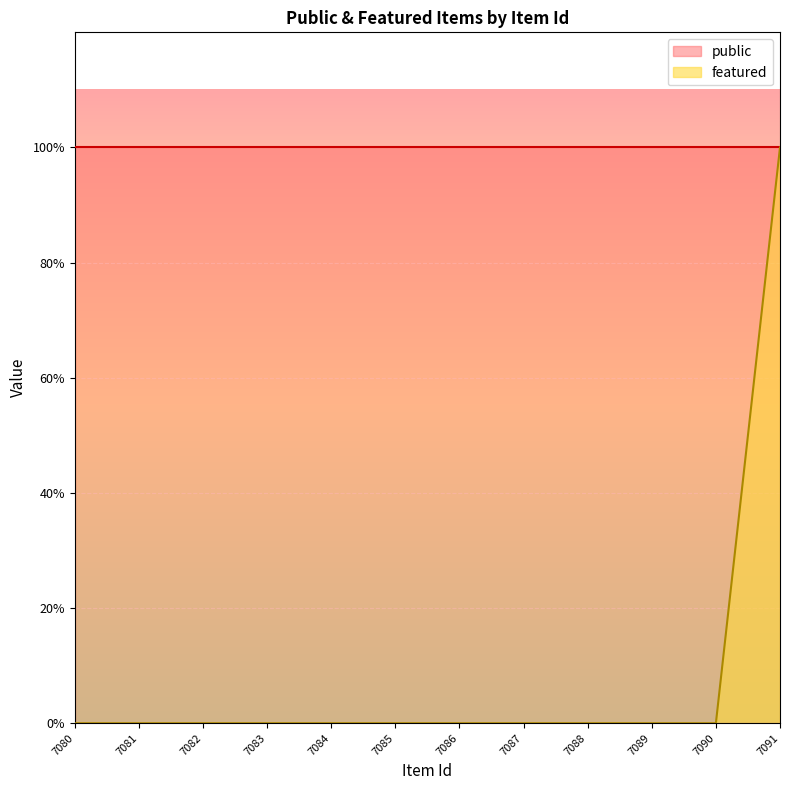

What is the difference between the maximum and minimum values?

1